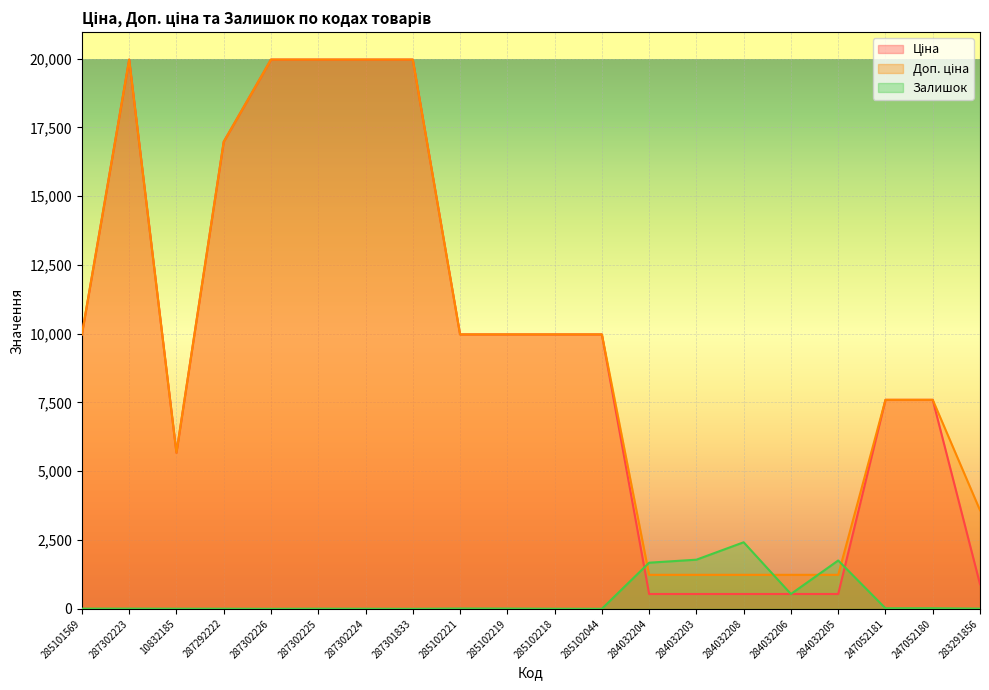

True or false: Залишок has a value of 4.0 at 10832185.

True